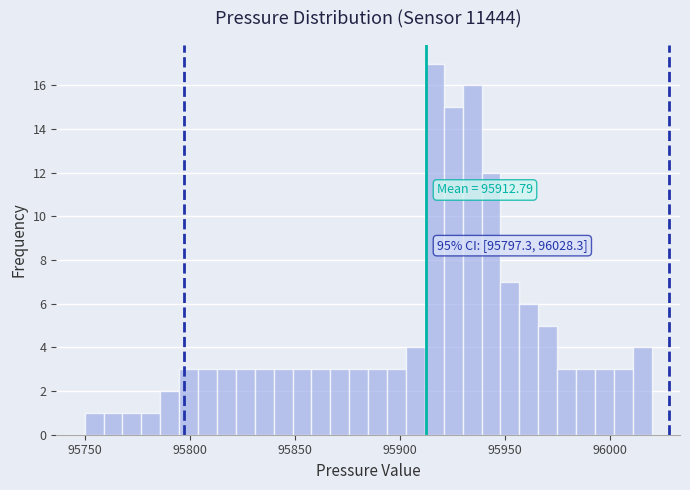

Read against the x-axis, roughly where is the centre of the tallest bar?

95915